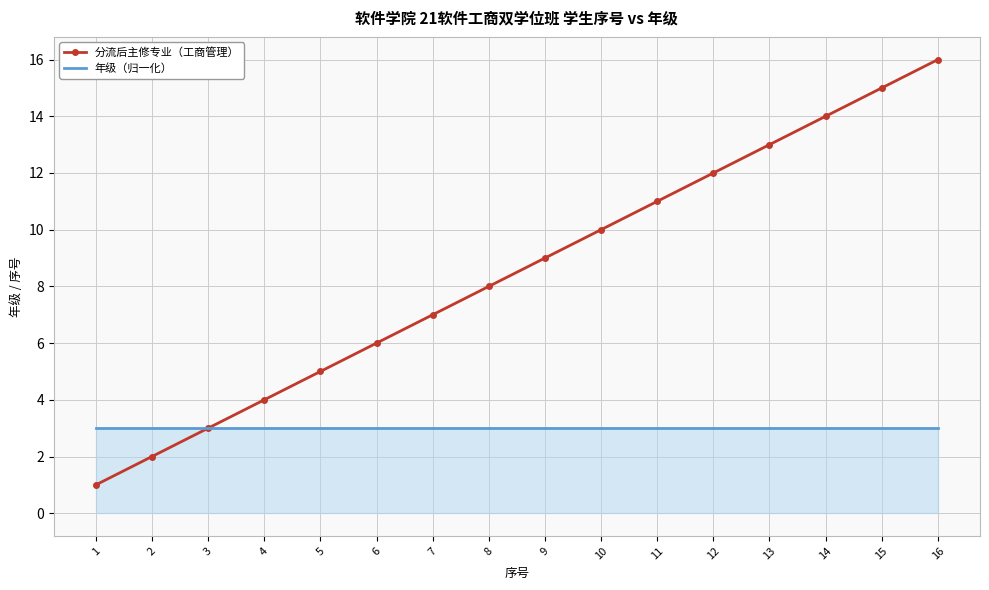

Which series has the widest spread of values?

分流后主修专业（工商管理）